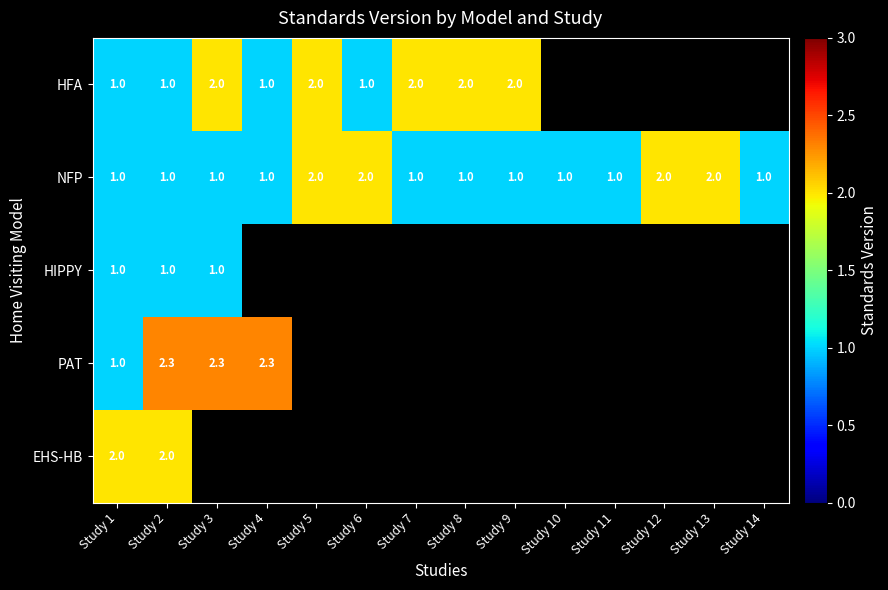

True or false: NFP has a value of 2.9 at Study 6.

False